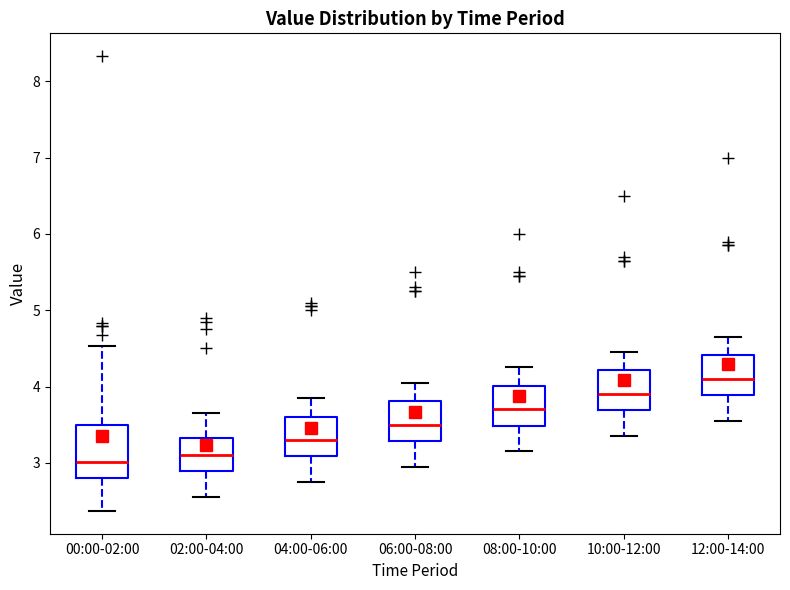

Reading left to right, transcribe this box plot: for each box, give where its median line is, the range the box spans, and where its two whiskers end, as read against the y-axis. The values are not printed on the chart, so give them approximately, as read against the axis.

00:00-02:00: median 3.0, box 2.8 to 3.5, whiskers 2.4 to 4.5
02:00-04:00: median 3.1, box 2.9 to 3.3, whiskers 2.6 to 3.7
04:00-06:00: median 3.3, box 3.1 to 3.6, whiskers 2.8 to 3.9
06:00-08:00: median 3.5, box 3.3 to 3.8, whiskers 3.0 to 4.1
08:00-10:00: median 3.7, box 3.5 to 4.0, whiskers 3.2 to 4.3
10:00-12:00: median 3.9, box 3.7 to 4.2, whiskers 3.4 to 4.5
12:00-14:00: median 4.1, box 3.9 to 4.4, whiskers 3.6 to 4.7